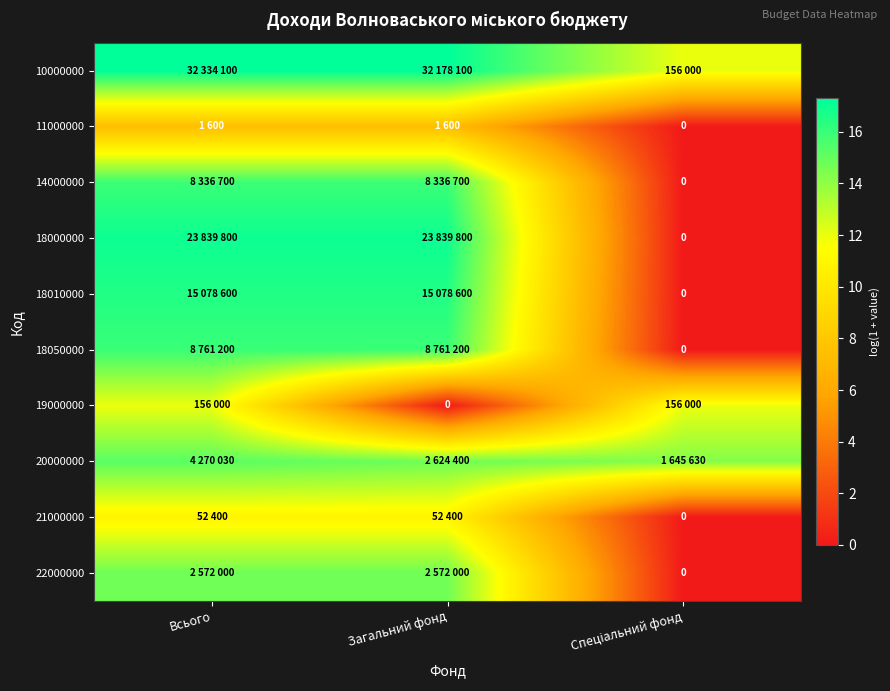

Rank the categories by 18010000 value from lowest to highest.

Спеціальний фонд, Всього, Загальний фонд